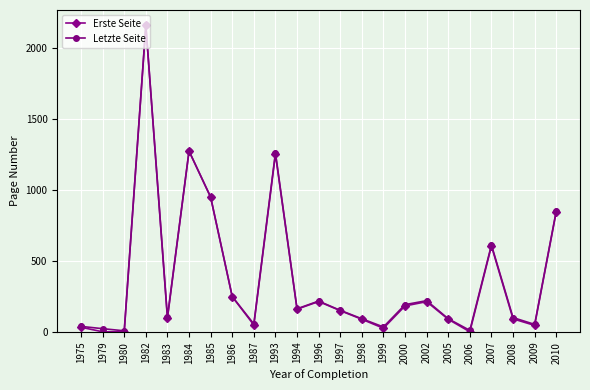

Which series changed the most between 1985 and 2006?

Erste Seite